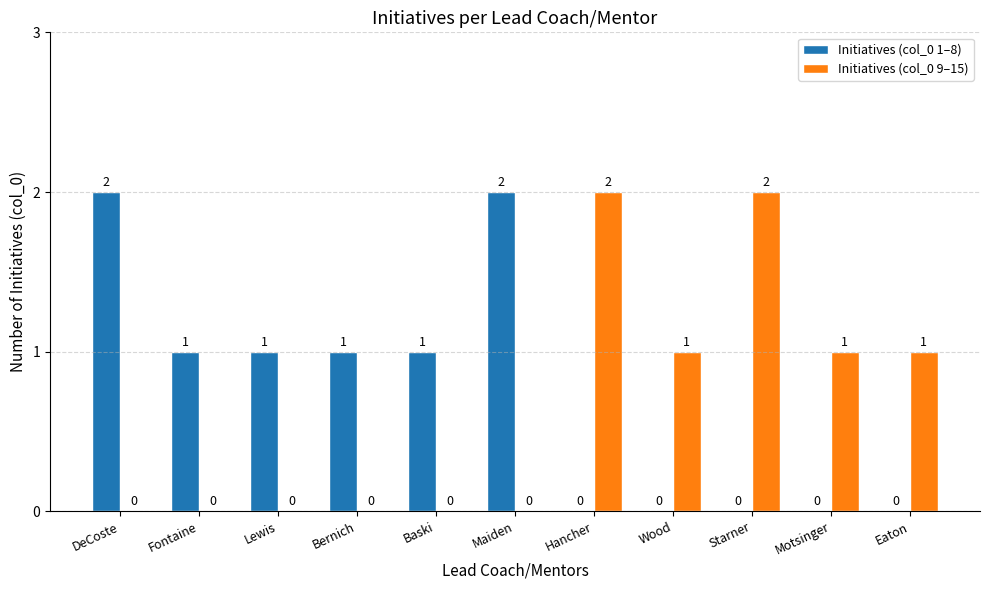

True or false: Initiatives (col_0 1–8) has a value of 2 at DeCoste.

True